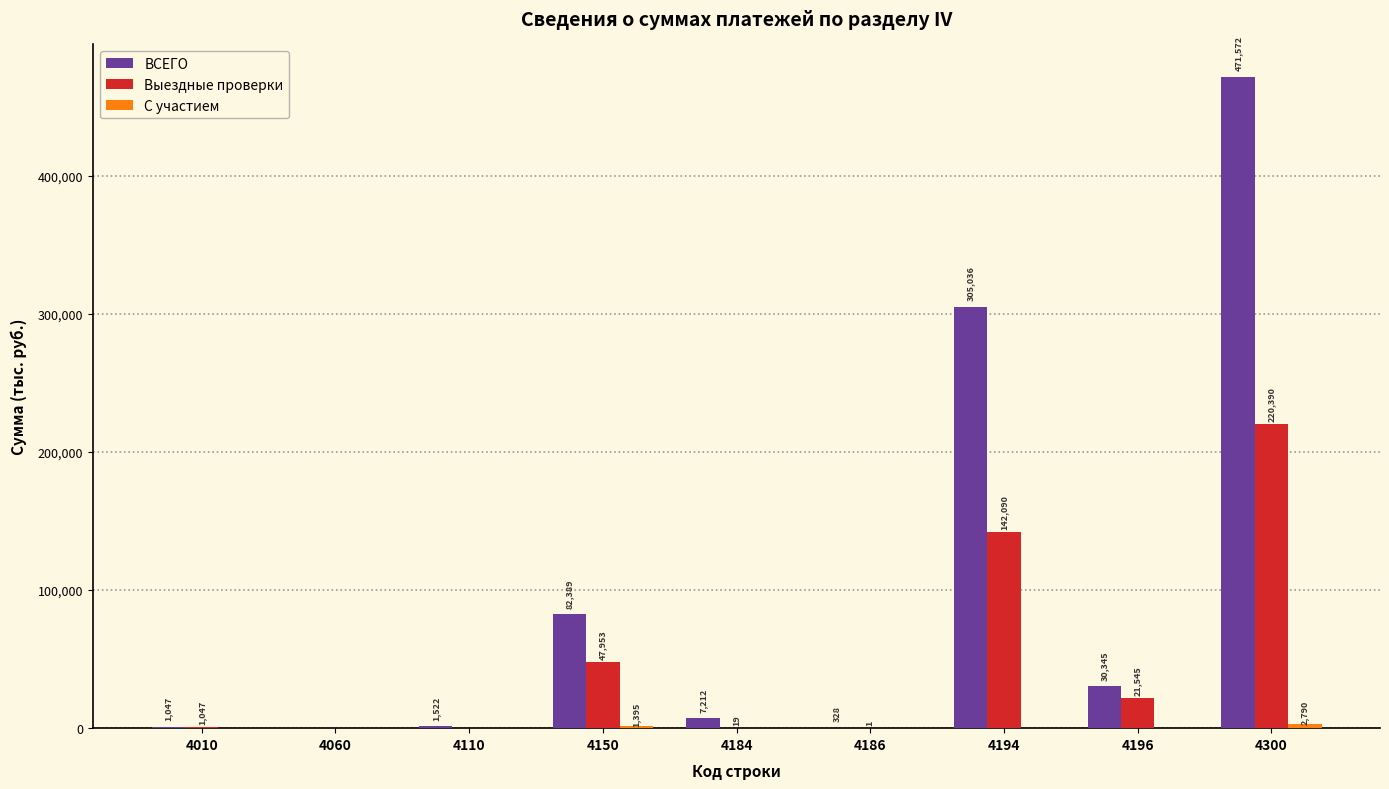

How many groups of bars are there?

9